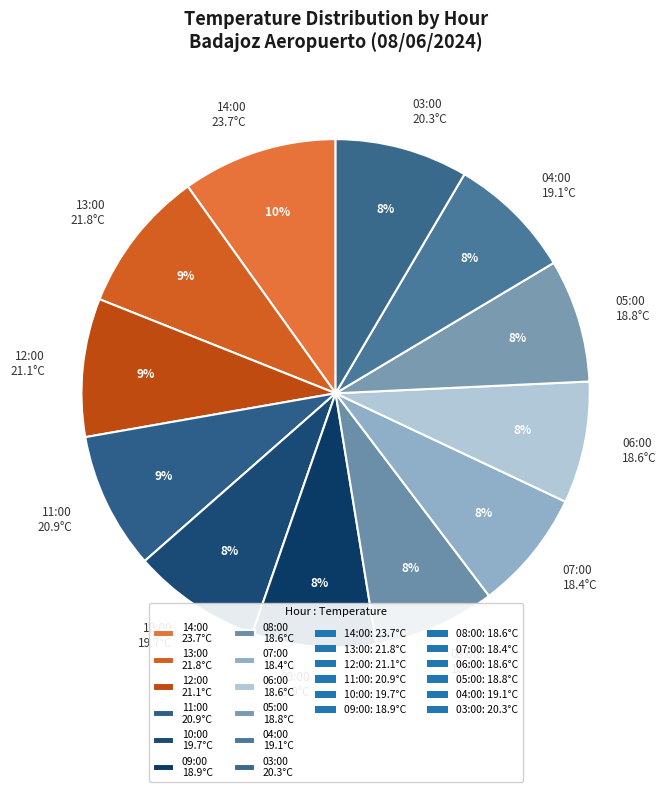

Is it true that 05:00 is 16% of the pie?

False